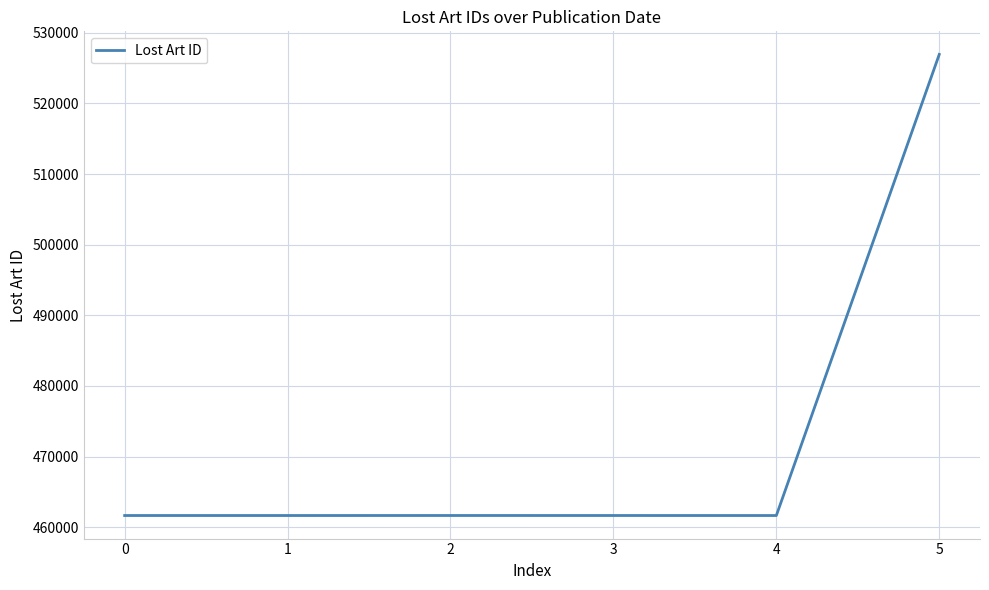

What is the smallest value displayed?

461645